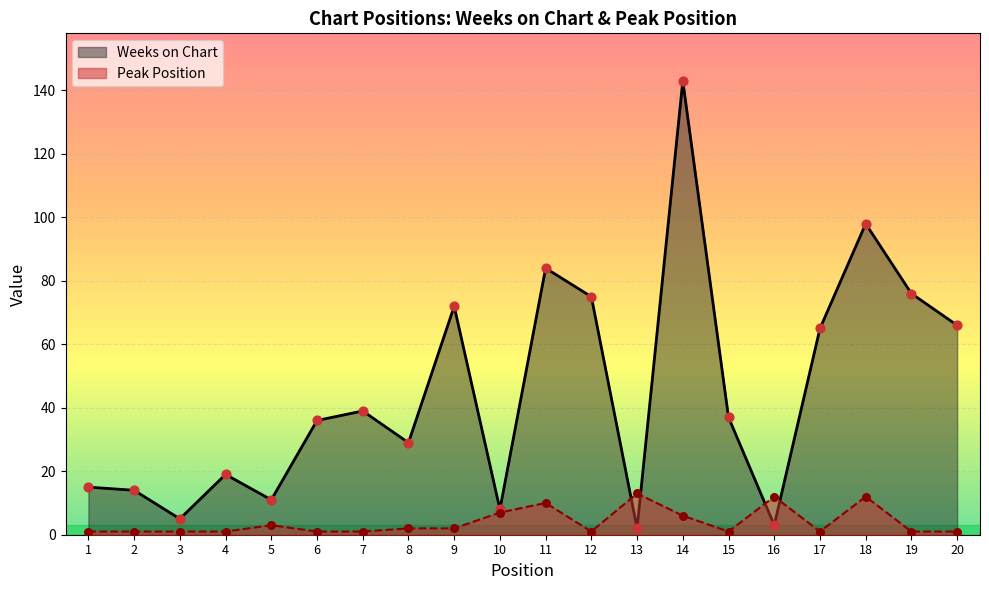

Which series has the largest total across all categories?

Weeks on Chart